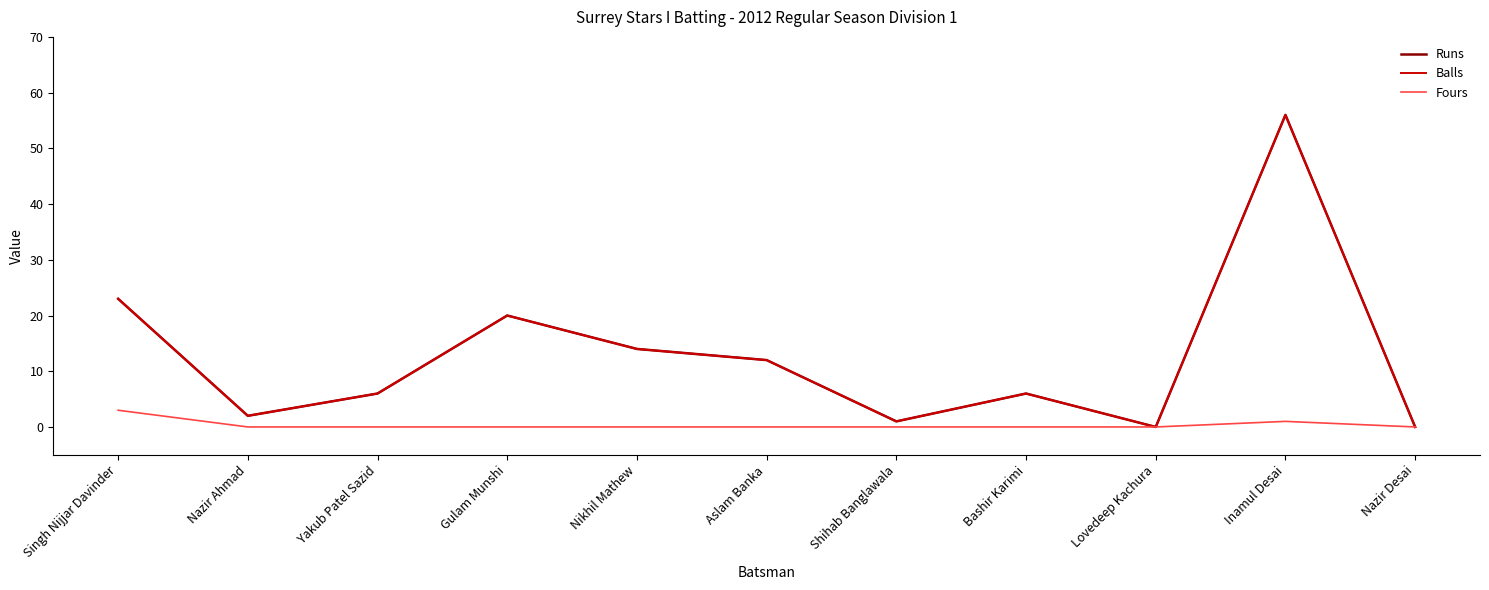

List the labels in order of Balls value, largest first.

Inamul Desai, Singh Nijjar Davinder, Gulam Munshi, Nikhil Mathew, Aslam Banka, Yakub Patel Sazid, Bashir Karimi, Nazir Ahmad, Shihab Banglawala, Lovedeep Kachura, Nazir Desai